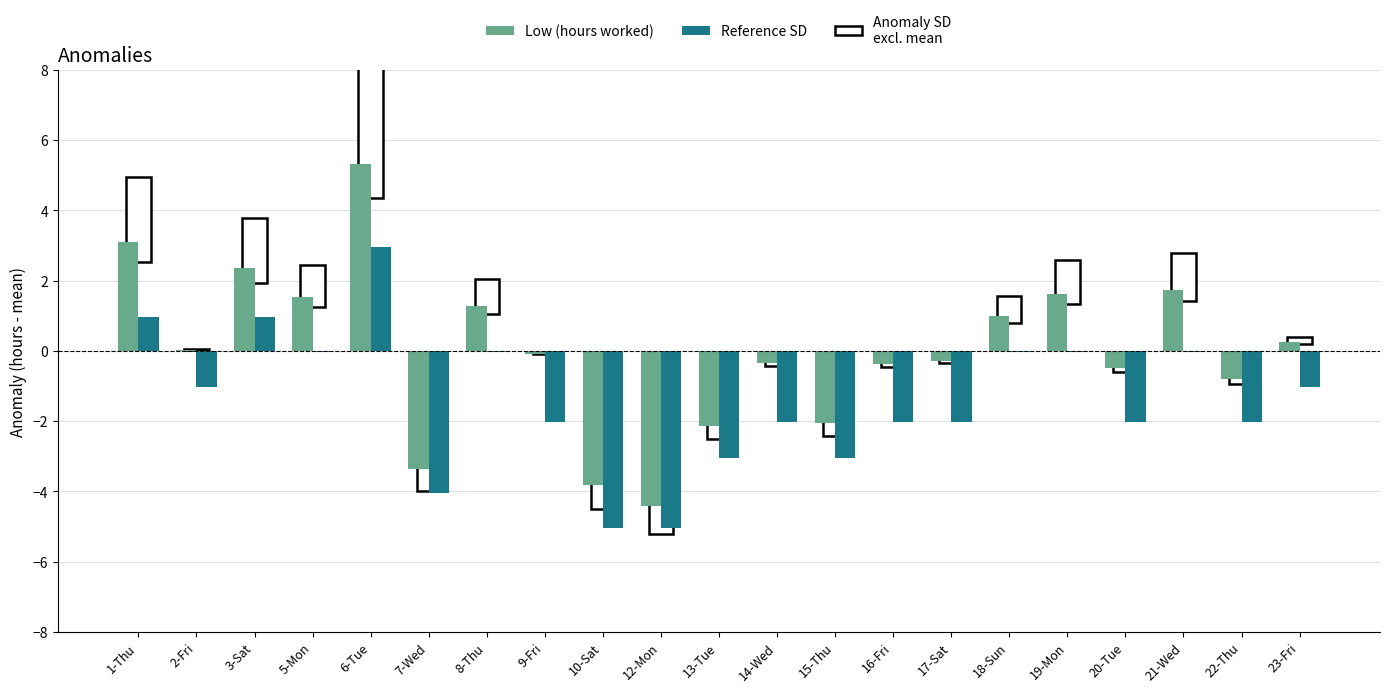

Which label corresponds to the largest value in the chart?

6-Tue